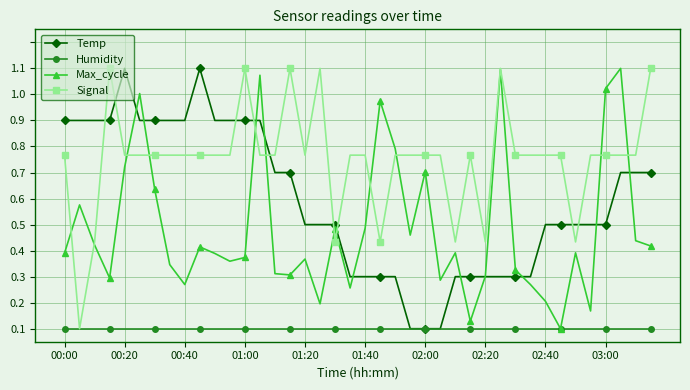

True or false: Signal has more than 2 interior local peaks.

True